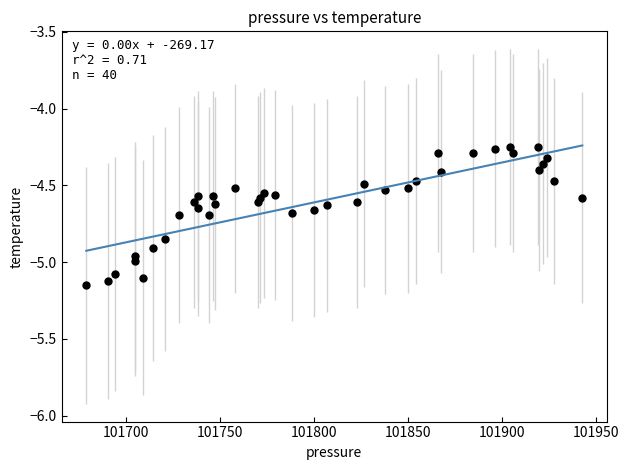

What is the range of Y values (max minus min)?

0.9